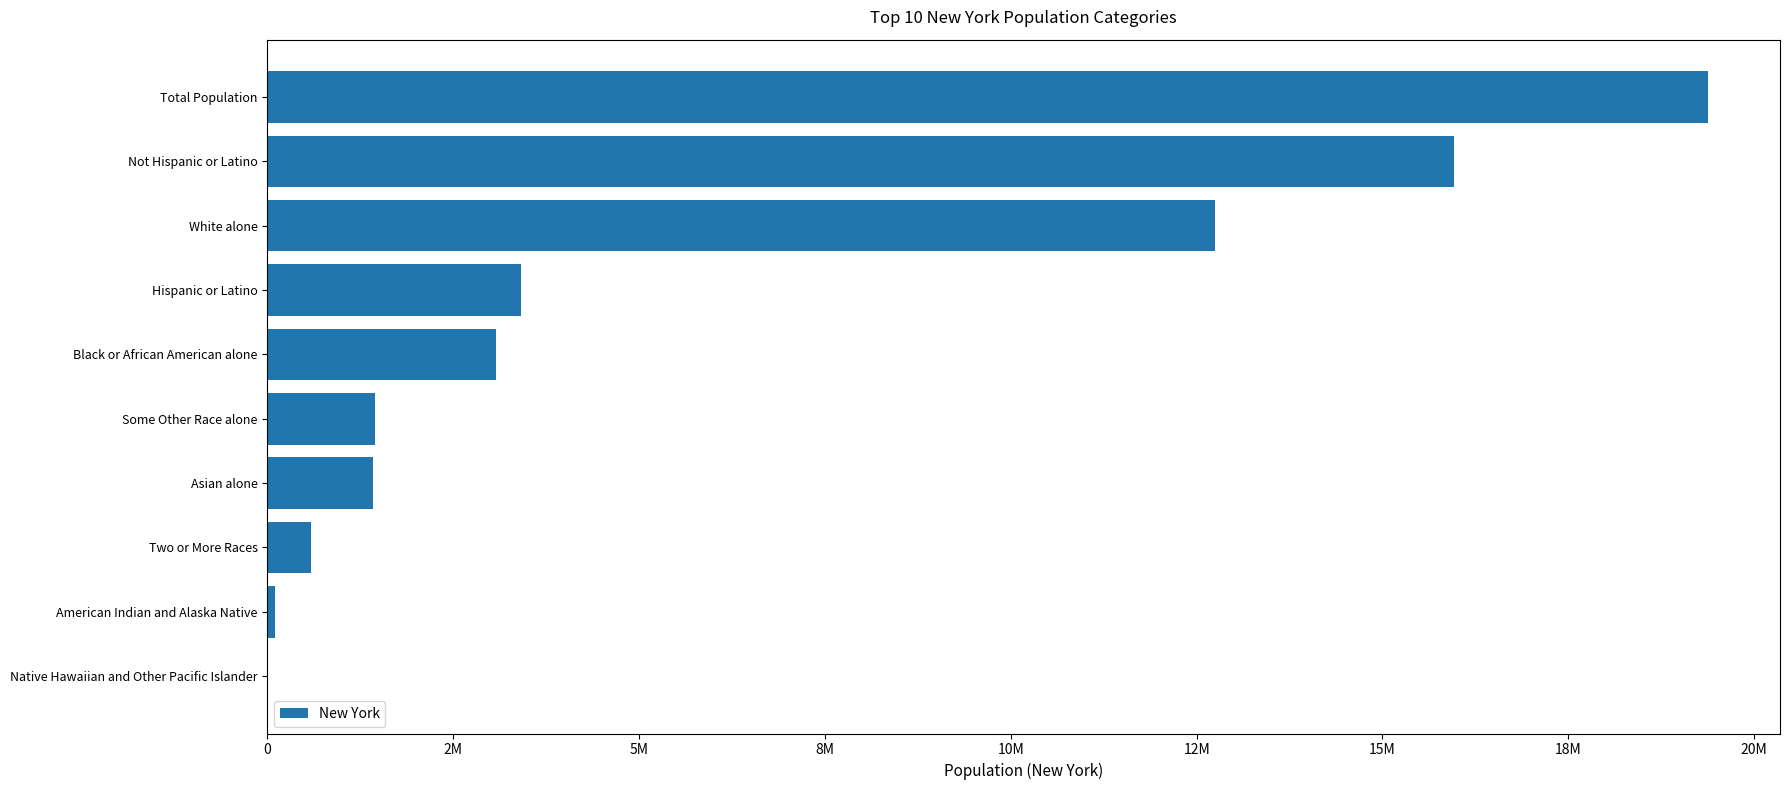

How many values exceed 3073800?

4